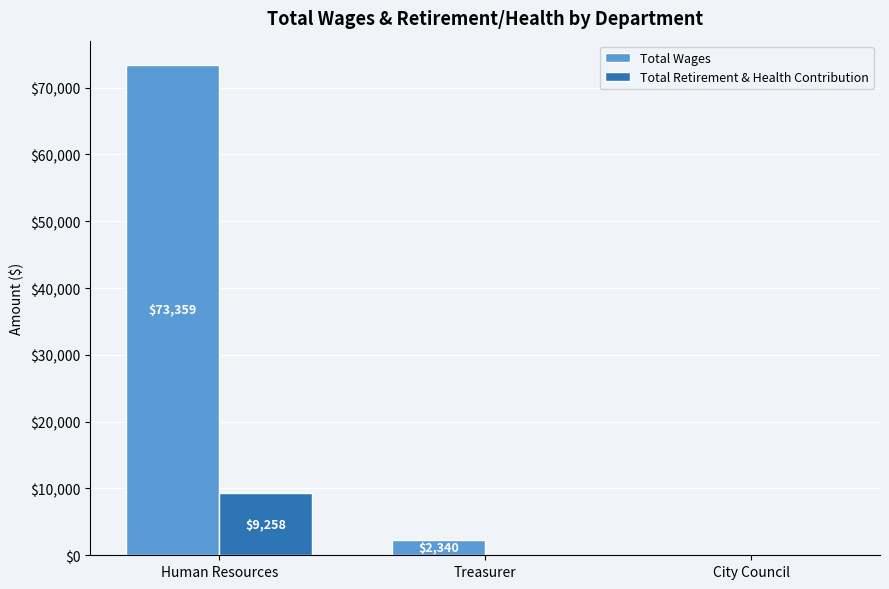

Reading left to right, extract all data points from this chart.

Total Wages: Human Resources=73359	Treasurer=2340	City Council=0
Total Retirement & Health Contribution: Human Resources=9258	Treasurer=0	City Council=0